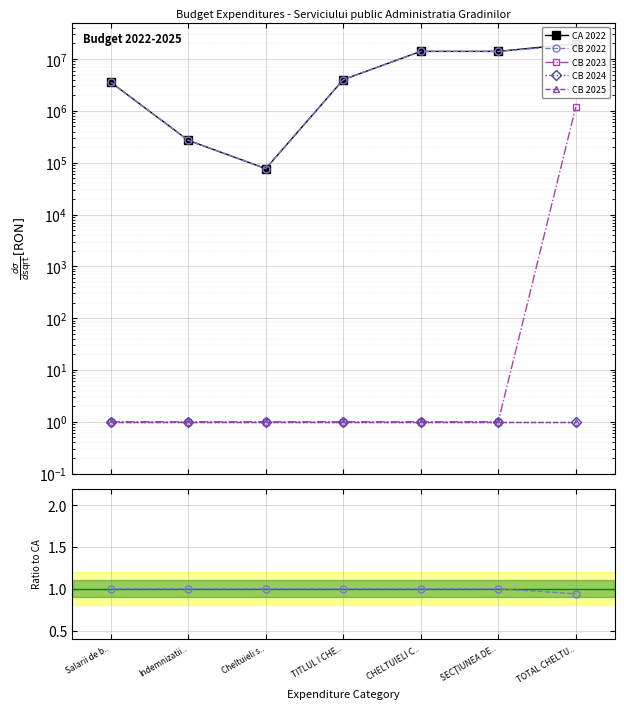

True or false: CA 2022 and CB 2024 cross at least once.

False